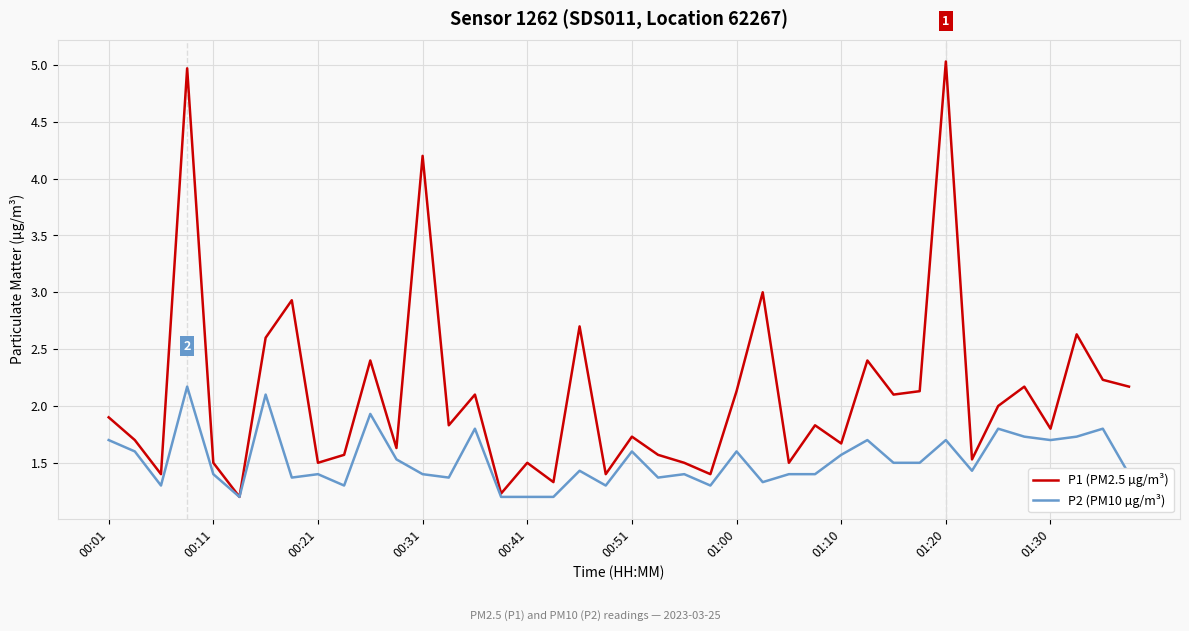

Which series has the largest range (max minus min)?

P1 (PM2.5 µg/m³)